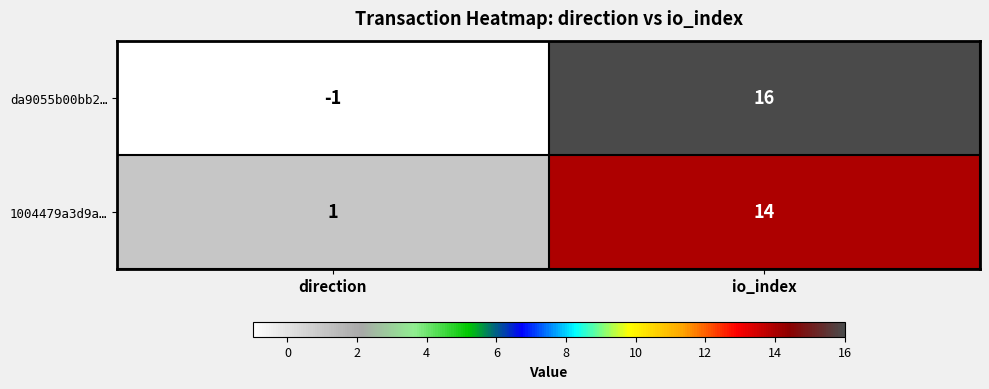

How many distinct data groups are displayed?

2